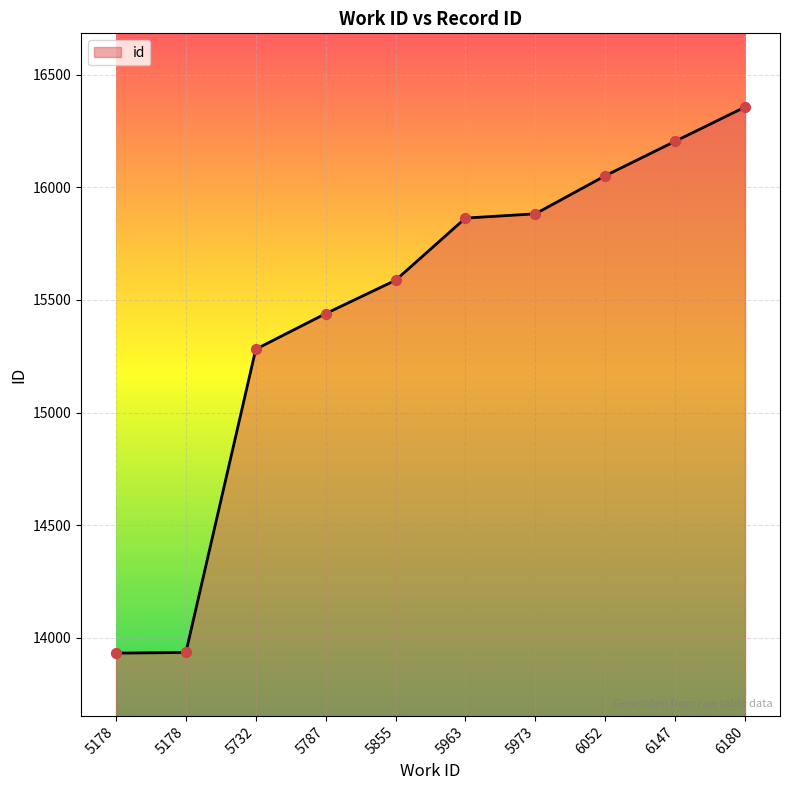

Does the chart have visible grid lines?

Yes